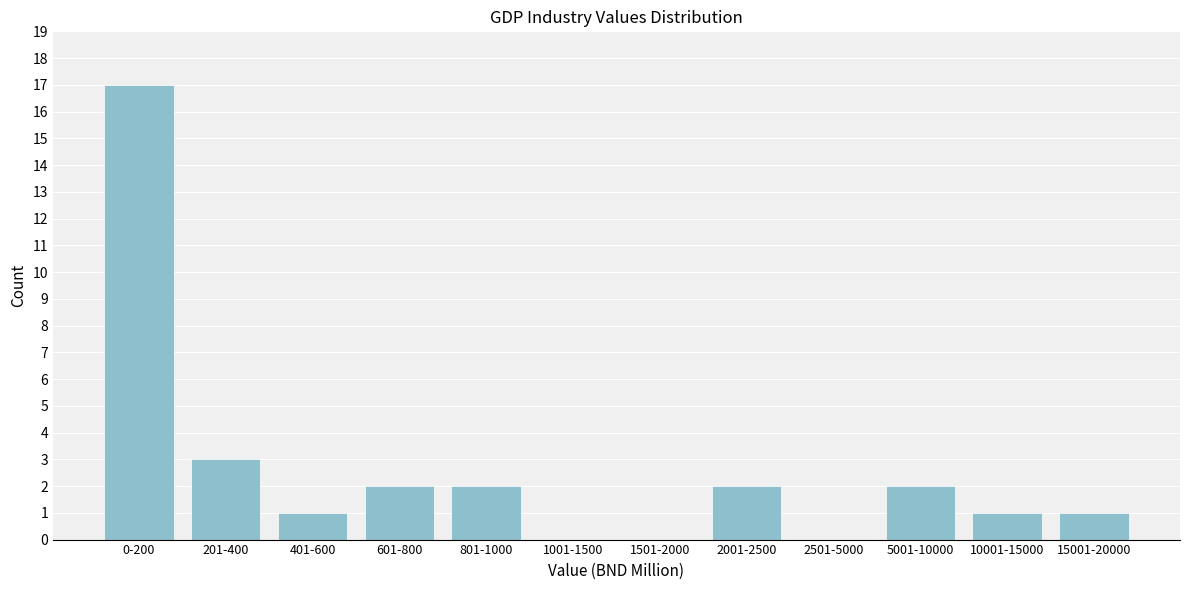

Reading right to left, extract all data points from this chart.

15001-20000=1	10001-15000=1	5001-10000=2	2501-5000=0	2001-2500=2	1501-2000=0	1001-1500=0	801-1000=2	601-800=2	401-600=1	201-400=3	0-200=17